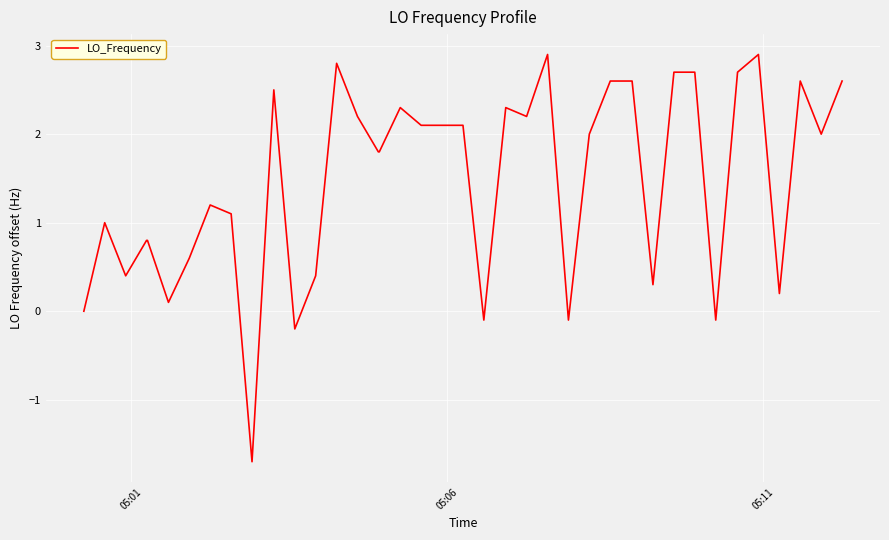

What is the sum of all values?

59.8